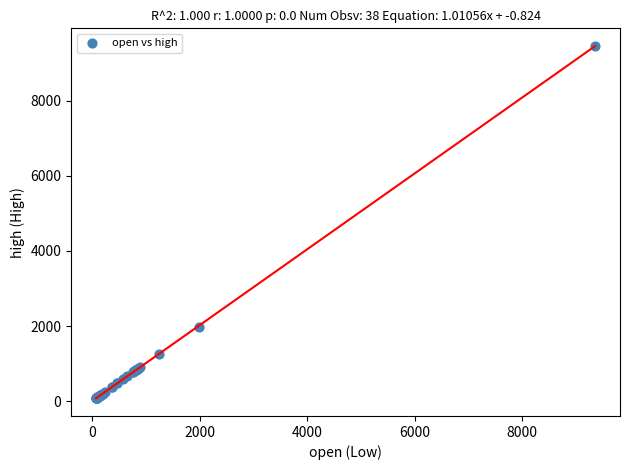

What Y value in the scatter plot is closest to 4766?

1987.6